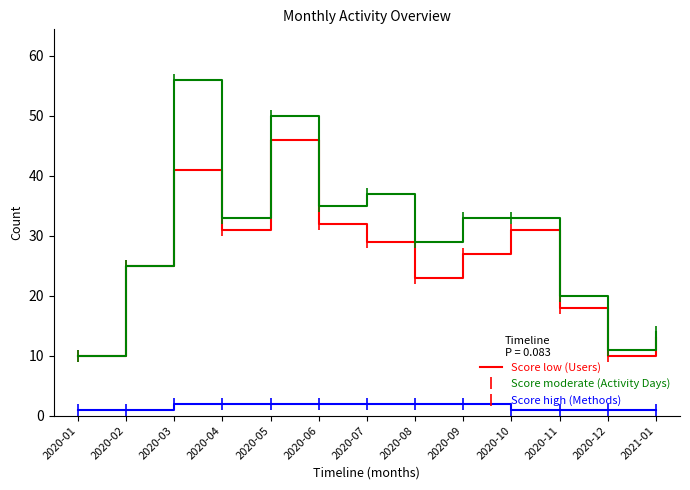

What is the difference between the highest and lowest values at 2020-04?

31